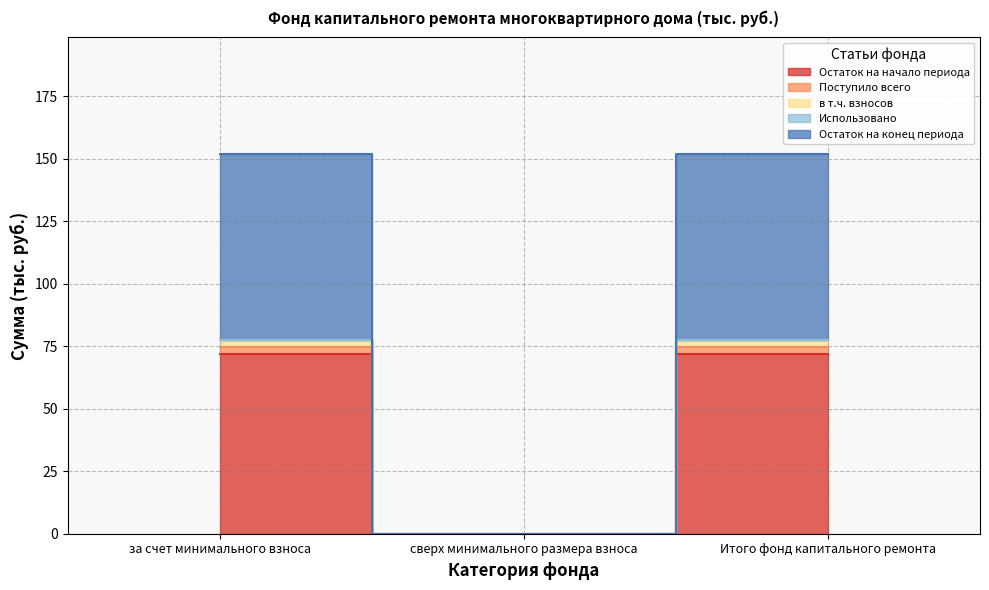

How many data points in Остаток на начало периода are less than 71?

1